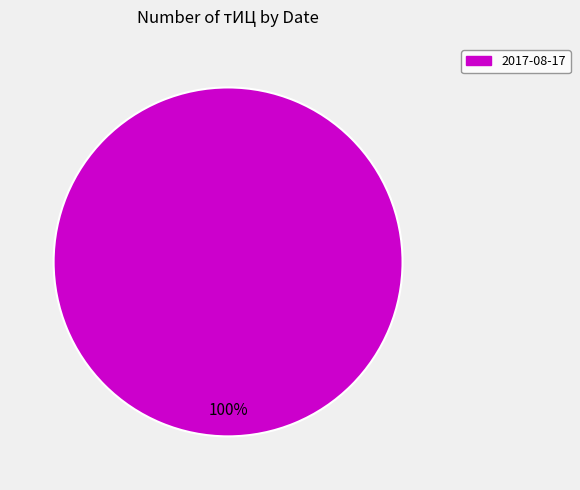

Is there a majority slice in this chart?

Yes